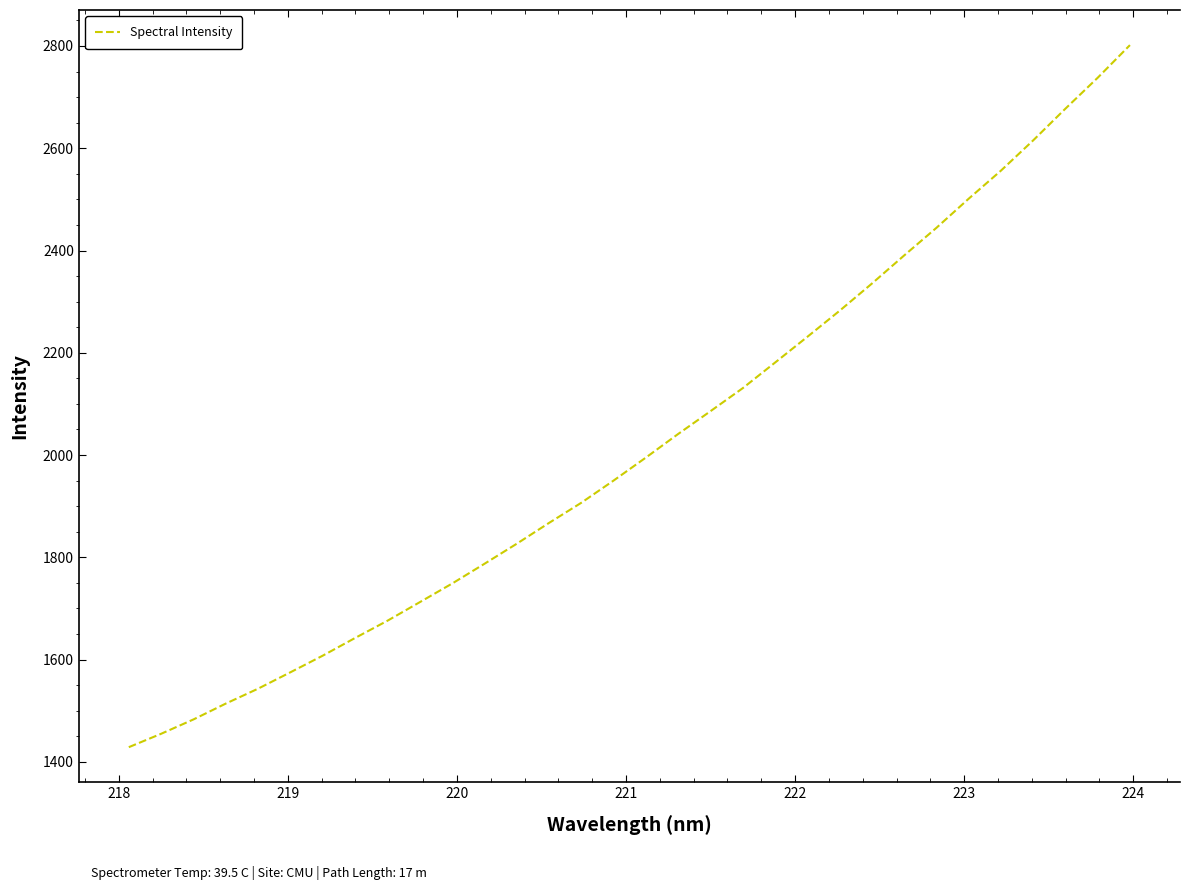

What is the difference between the maximum and minimum values?

1372.9